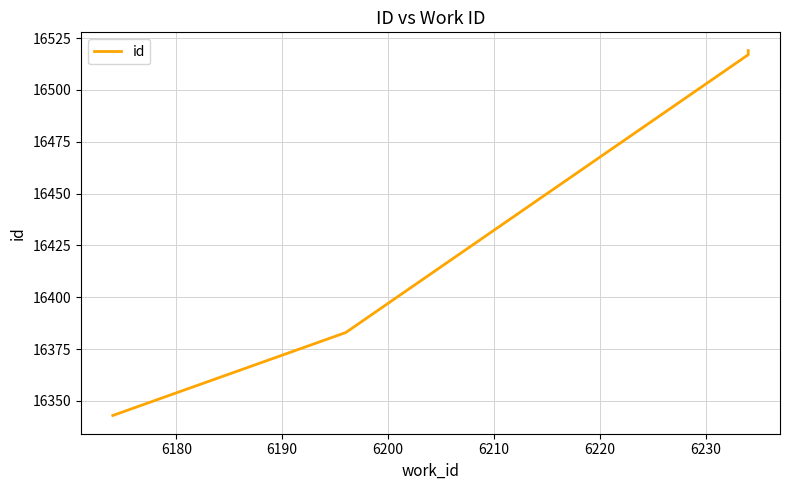

Reading left to right, list all the values displayed in this chart.

16343	16383	16517	16519